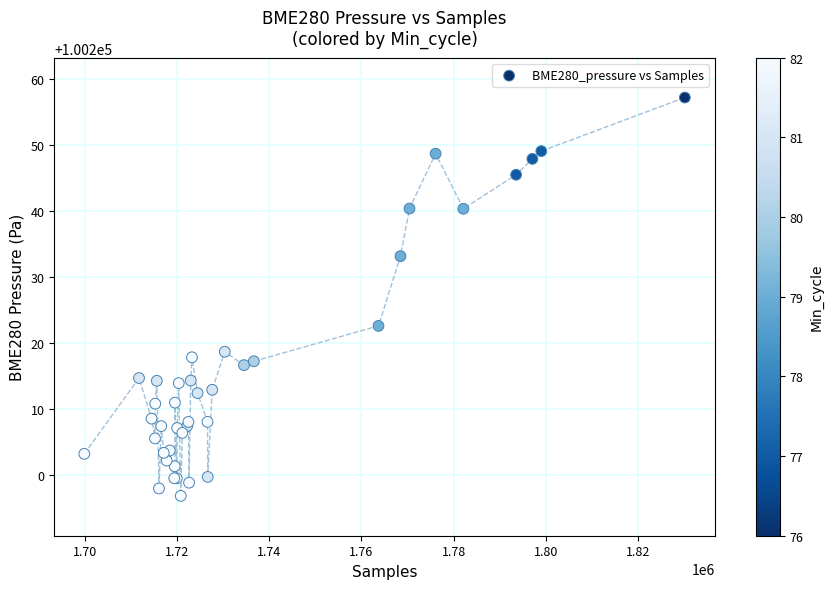

What Y value in the scatter plot is closest to 100226?

100222.6